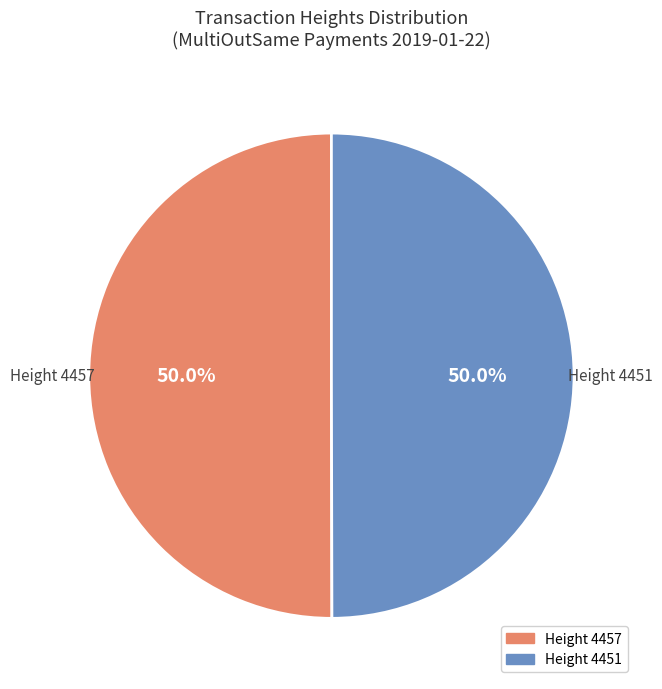

What is the ratio of the value at Height 4457 to the value at Height 4451?

1.0